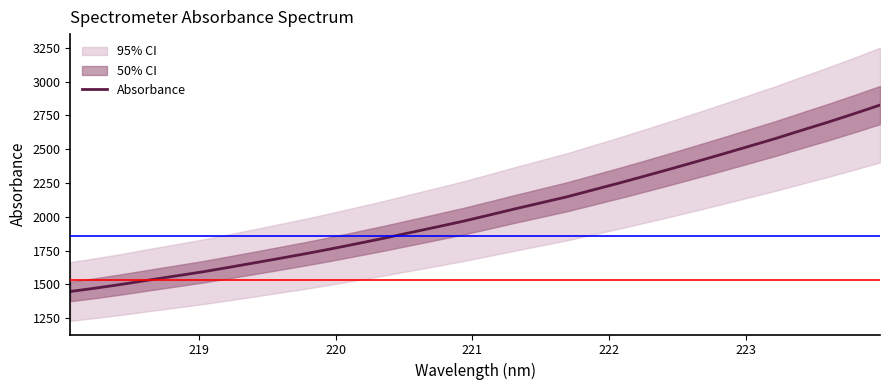

Reading left to right, transcribe all the data shown in this chart.

1447.9	1473.8	1502.0	1532.2	1561.7	1591.5	1624.3	1658.2	1692.5	1727.4	1764.1	1802.8	1842.0	1883.3	1924.4	1966.3	2011.9	2058.6	2103.3	2148.2	2199.1	2249.9	2302.6	2356.1	2410.9	2466.5	2523.2	2579.9	2640.6	2700.1	2762.7	2827.0